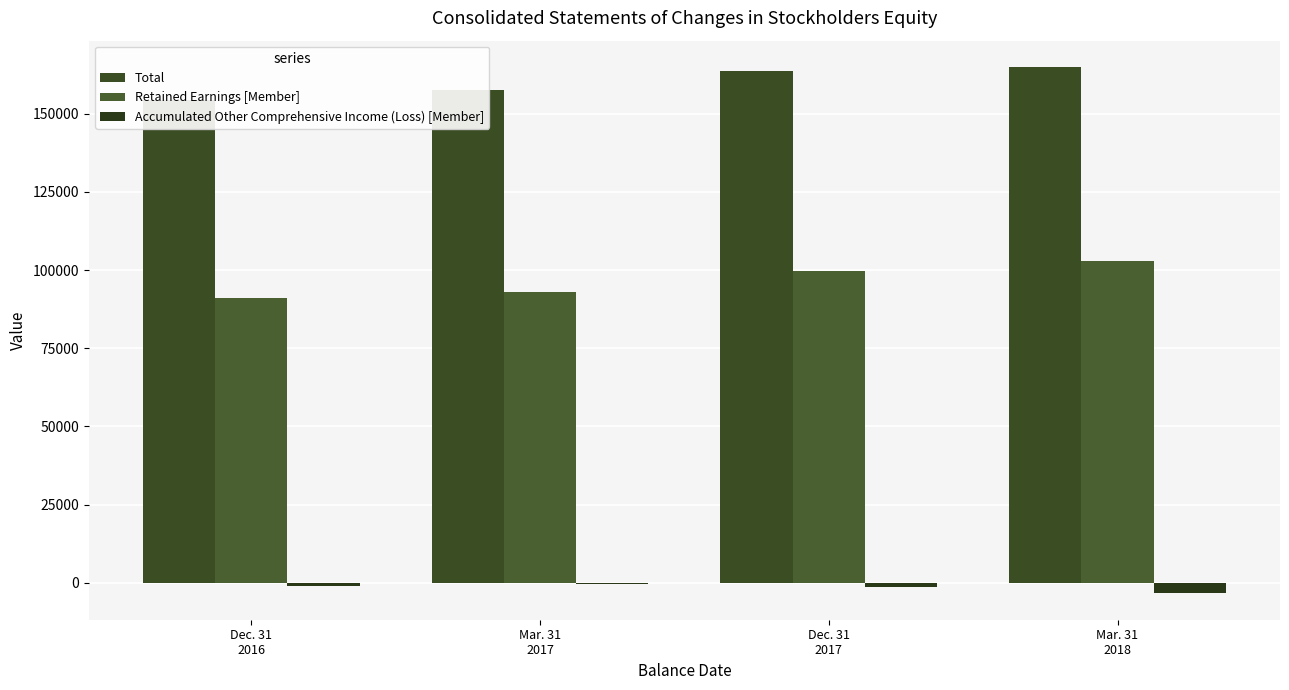

Rank the series at Dec. 31
2017 from highest to lowest value.

Total, Retained Earnings [Member], Accumulated Other Comprehensive Income (Loss) [Member]